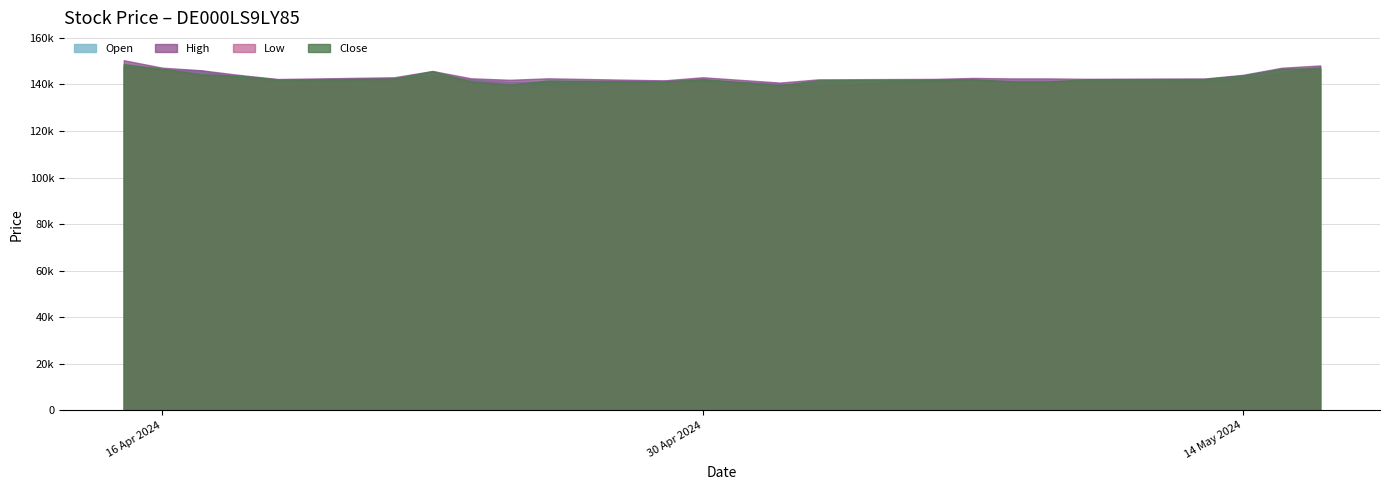

What is the label of the 5th point from the left?

19.04.2024